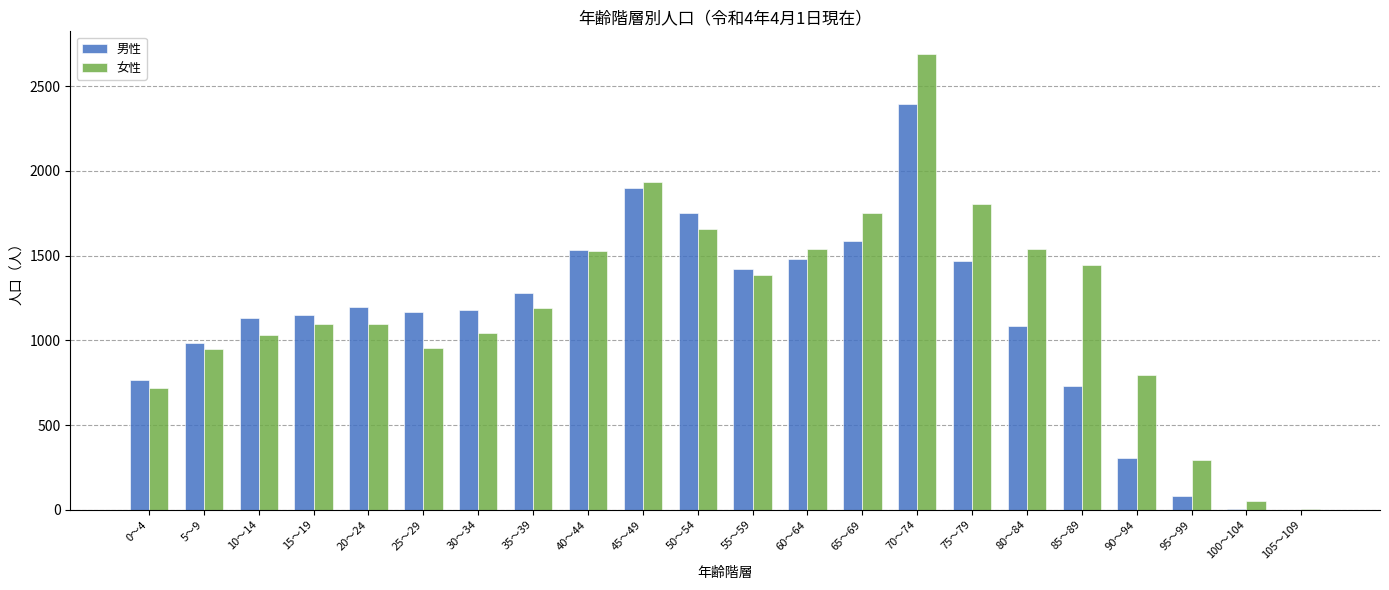

Is it true that 男性 equals 1534 at 40～44?

True